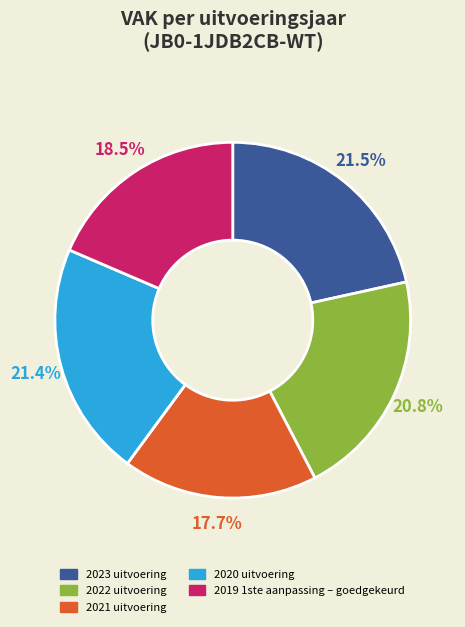

To the nearest percent, what percentage of the pie is 2021 uitvoering?

18%